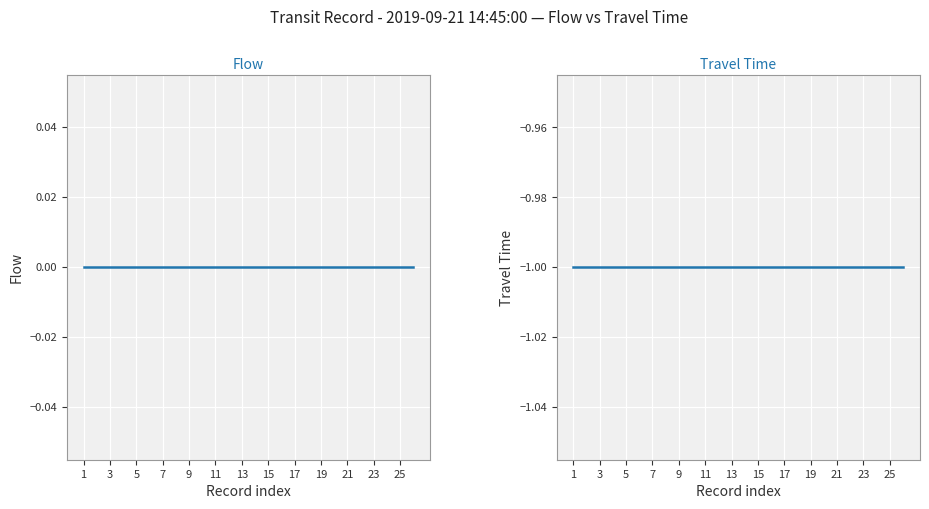

Reading right to left, list all the values displayed in this chart.

Flow: 0	0	0	0	0	0	0	0	0	0	0	0	0	0	0	0	0	0	0	0	0	0	0	0	0	0
Travel Time: -1	-1	-1	-1	-1	-1	-1	-1	-1	-1	-1	-1	-1	-1	-1	-1	-1	-1	-1	-1	-1	-1	-1	-1	-1	-1